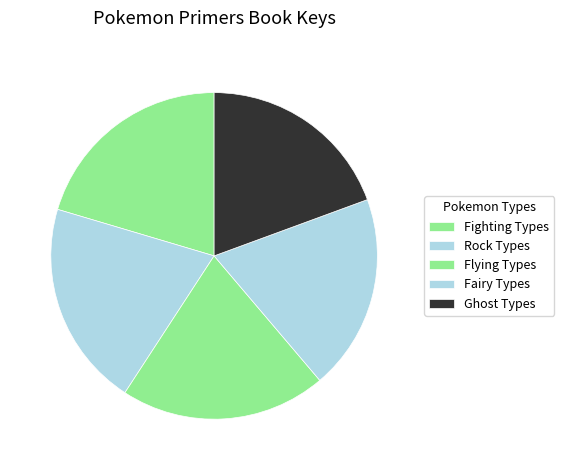

Is there a majority slice in this chart?

No